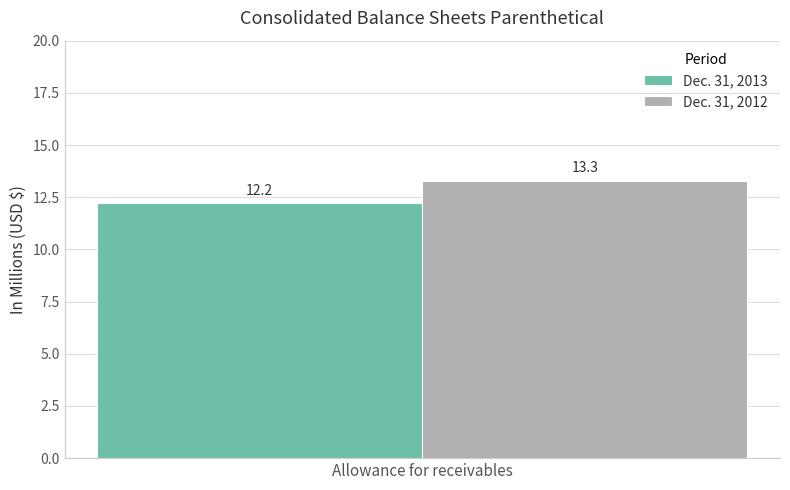

How many bars are there in total?

2